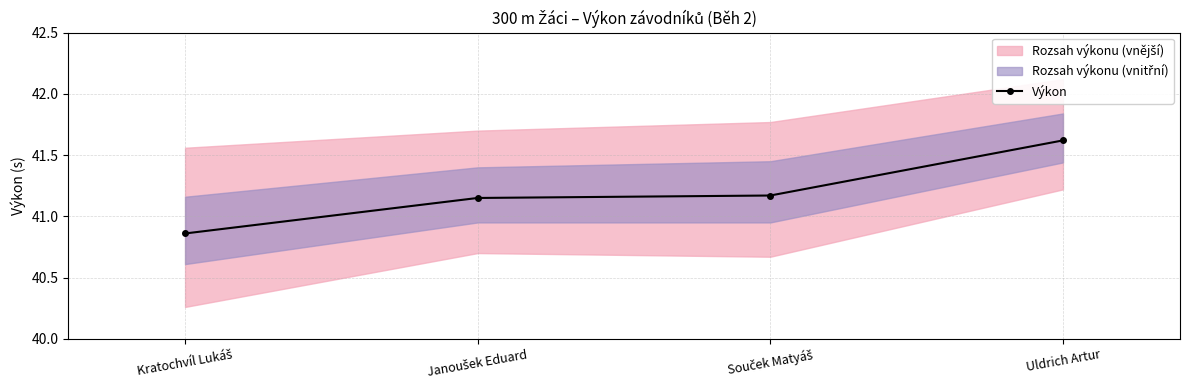

What is the sum of all values?

164.8